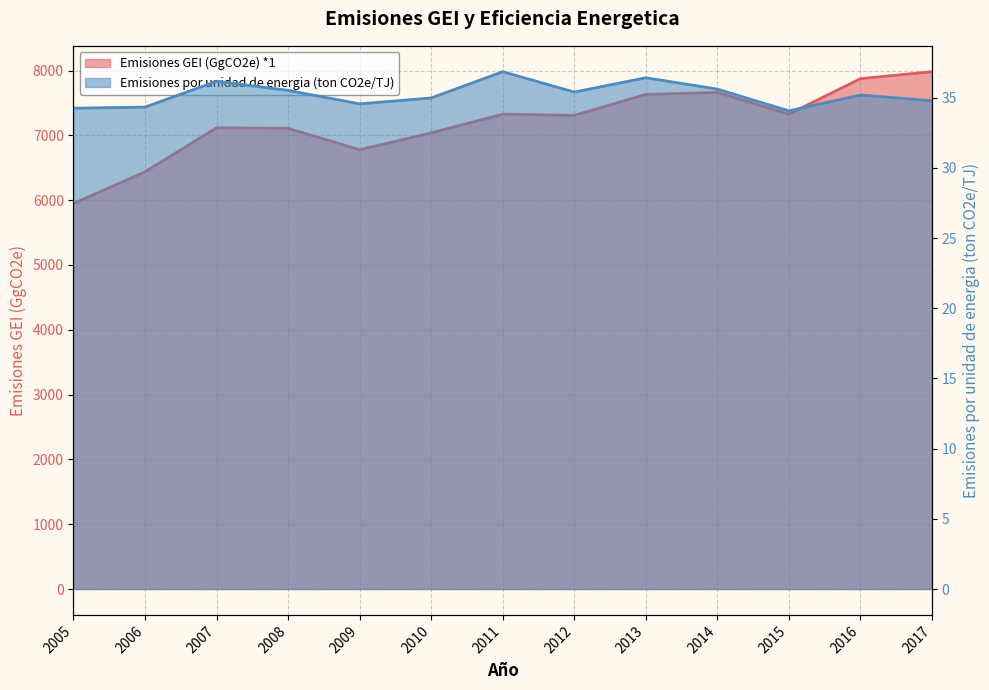

What is the sum of the Emisiones GEI (GgCO2e) *1 values at 2010 and 2017?

15019.4